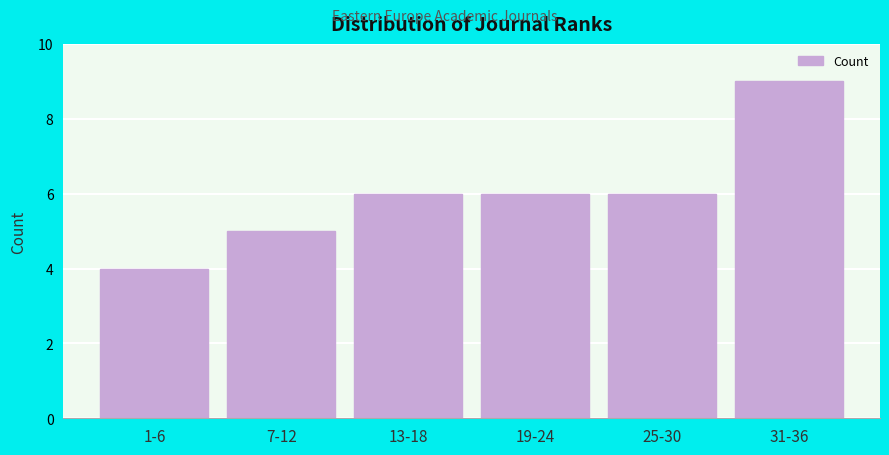

Reading left to right, what are all the values shown in this chart?

1-6=4	7-12=5	13-18=6	19-24=6	25-30=6	31-36=9